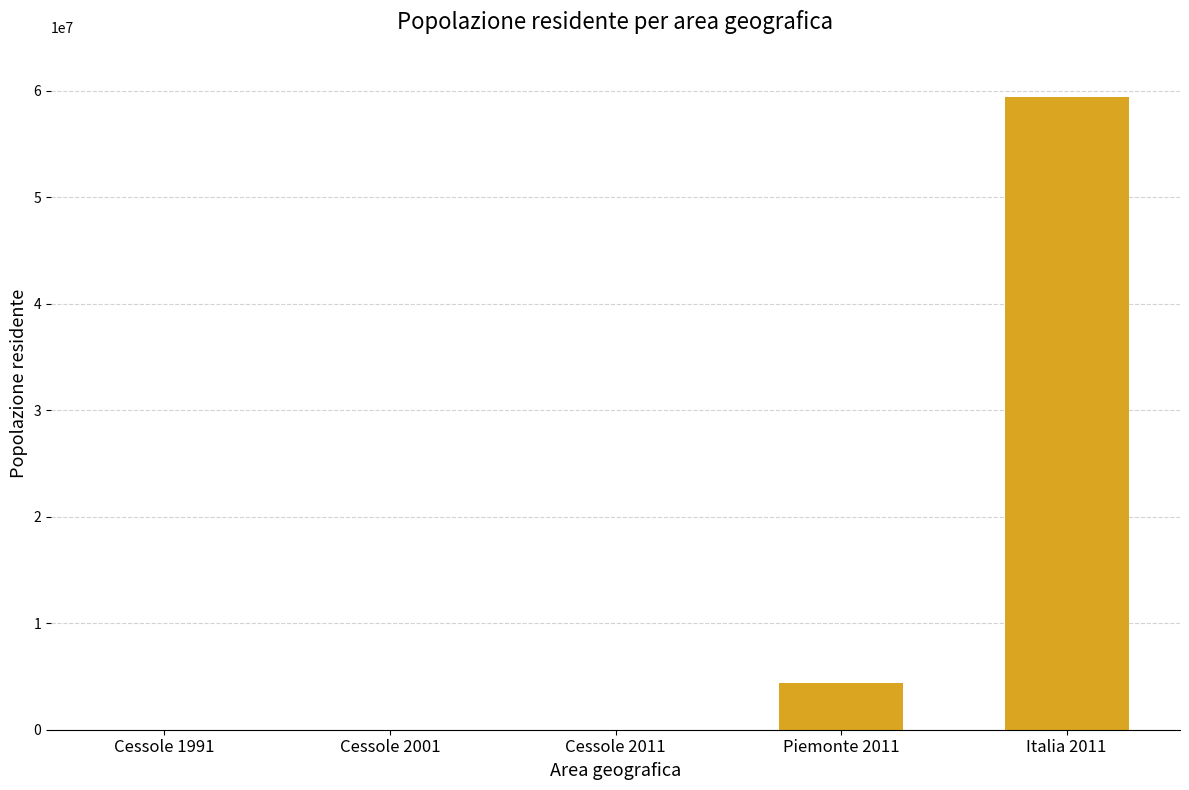

Approximately how many times larger is the value at Cessole 2011 compared to Cessole 1991?

0.9